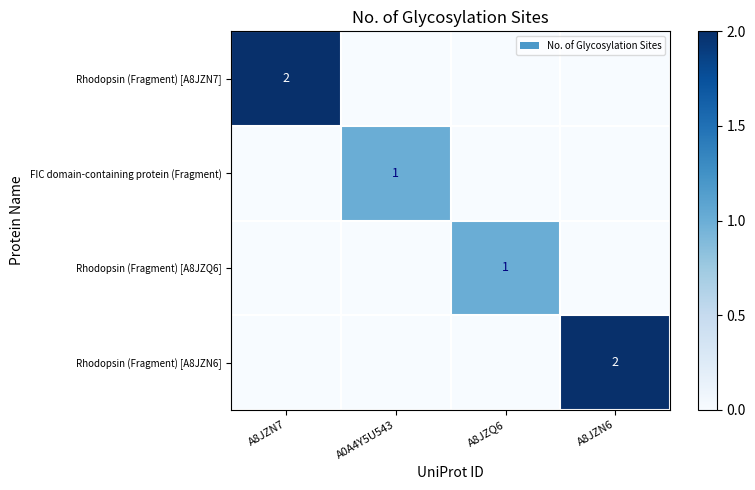

Is it true that FIC domain-containing protein (Fragment) equals 2 at A0A4Y5U543?

False